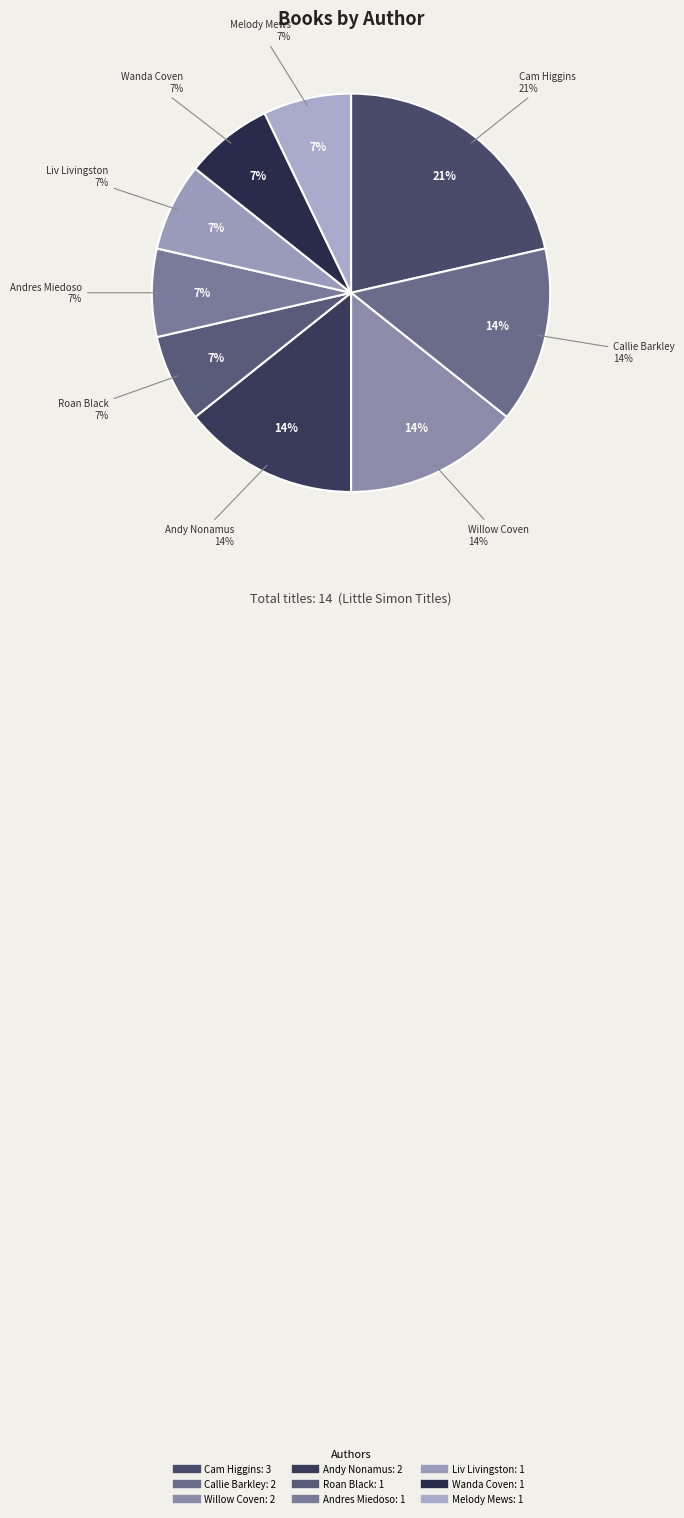

Does Willow Coven (221472836) represent more than half of the total?

No